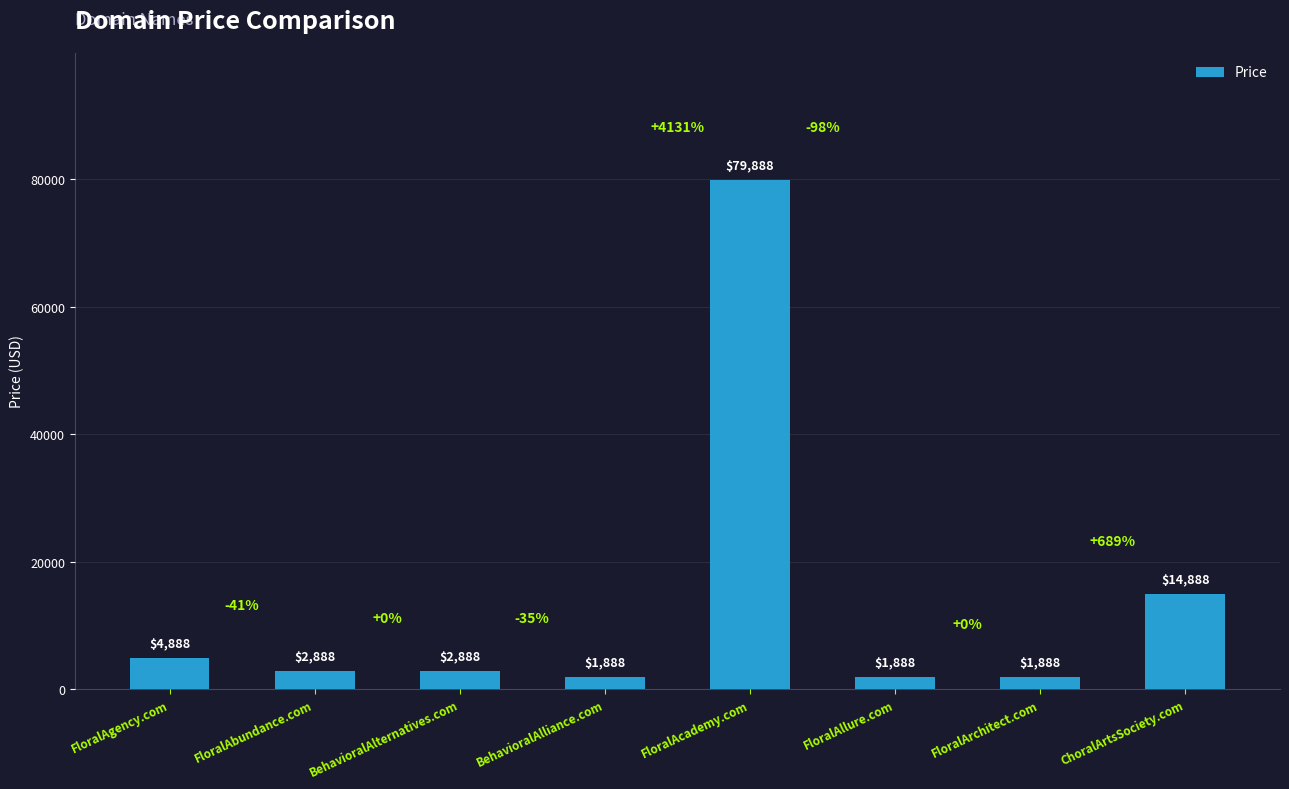

What is the smallest value displayed?

1888